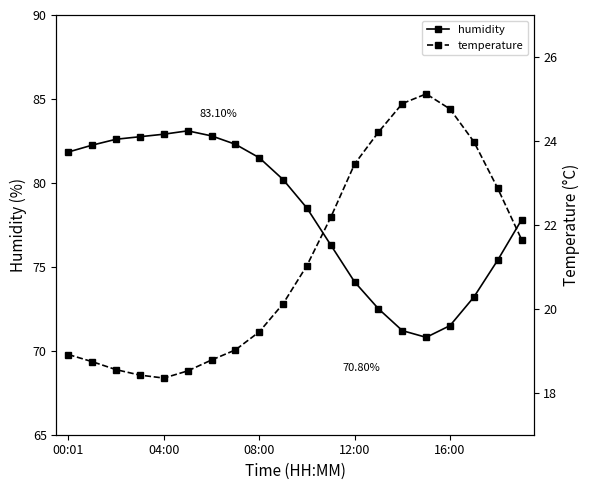

True or false: temperature and humidity intersect in this chart.

False